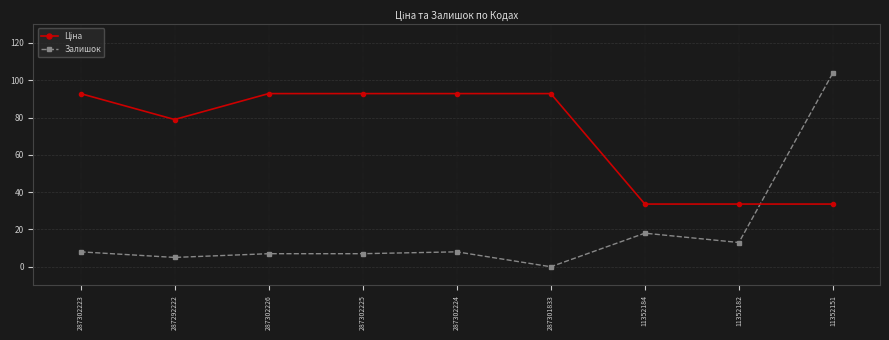

What is the label of the 7th point from the right?

287302226